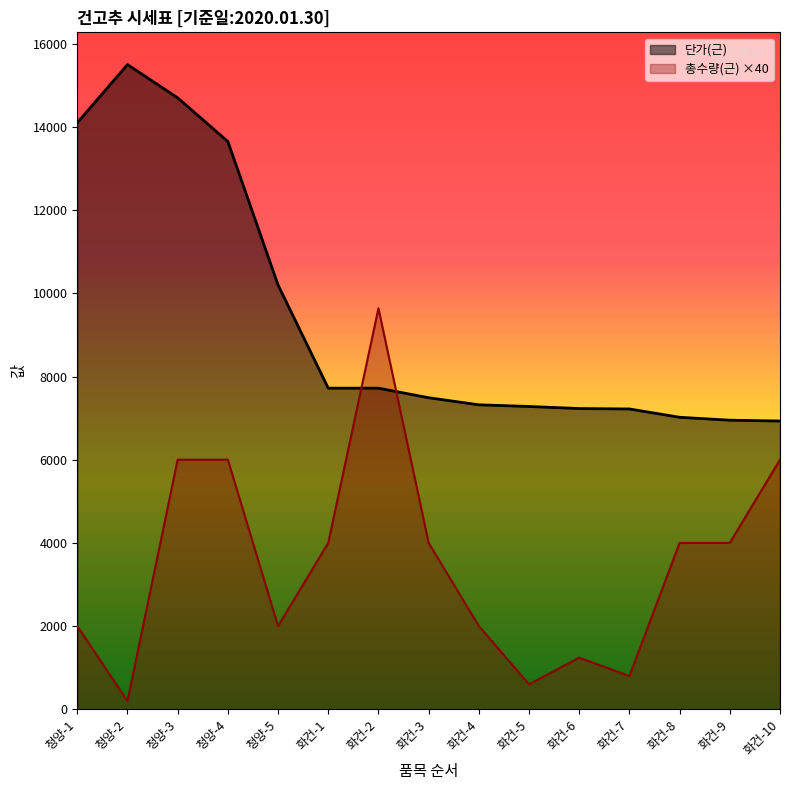

Which category has the highest value in the 총수량(근) series?

화건-2